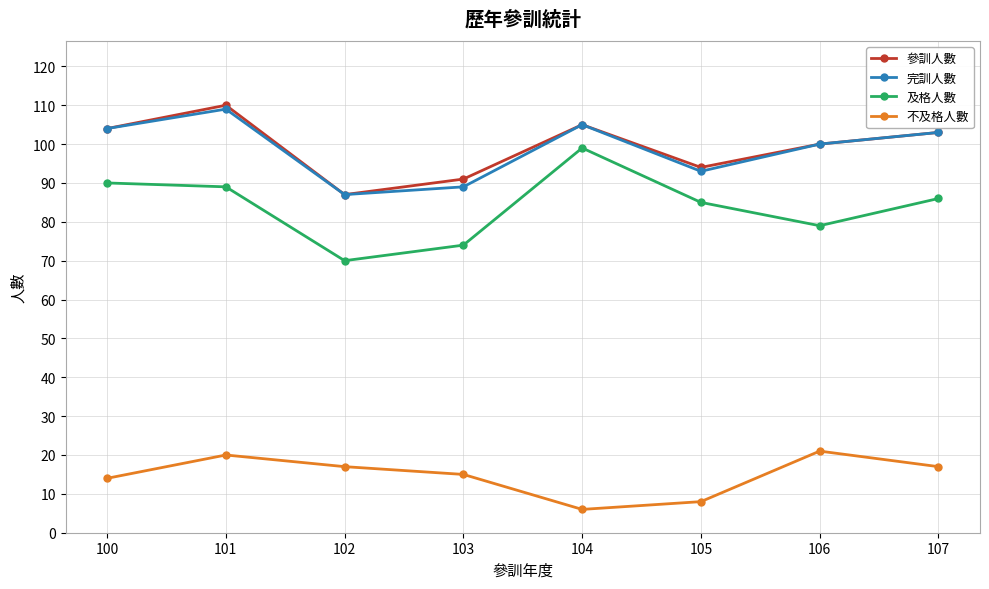

How many interior local peaks does the 參訓人數 series have?

2